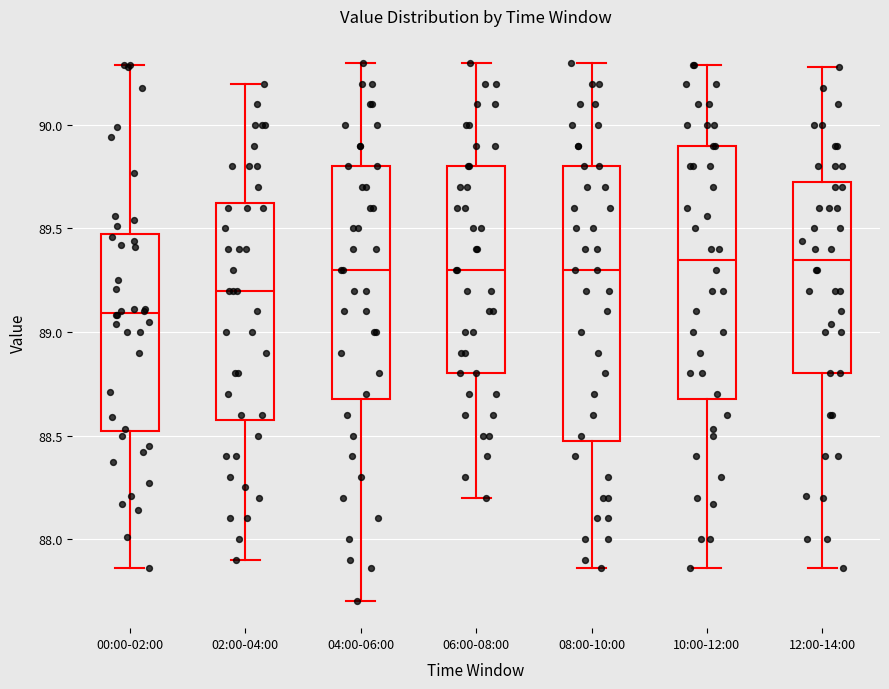

Reading left to right, read every box against the y-axis: the position of its median line, the range the box covers, and the ends of its whiskers. The values are not printed on the chart, so give them approximately, as read against the axis.

00:00-02:00: median 89.10, box 88.50 to 89.45, whiskers 87.85 to 90.30
02:00-04:00: median 89.20, box 88.60 to 89.65, whiskers 87.90 to 90.20
04:00-06:00: median 89.30, box 88.70 to 89.80, whiskers 87.70 to 90.30
06:00-08:00: median 89.30, box 88.80 to 89.80, whiskers 88.20 to 90.30
08:00-10:00: median 89.30, box 88.50 to 89.80, whiskers 87.85 to 90.30
10:00-12:00: median 89.35, box 88.70 to 89.90, whiskers 87.85 to 90.30
12:00-14:00: median 89.35, box 88.80 to 89.75, whiskers 87.85 to 90.30